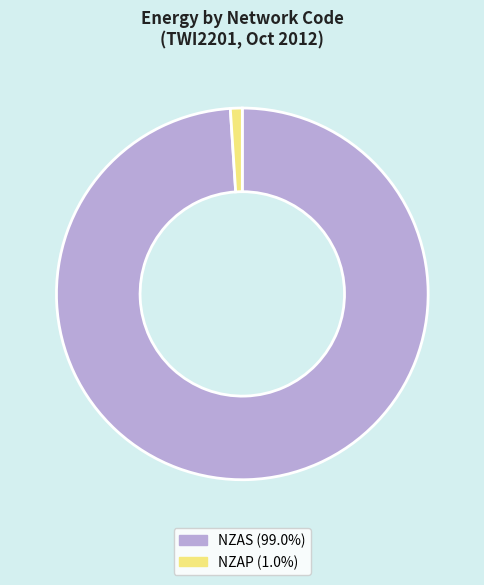

Combined, do NZAS (99.0%) and NZAP (1.0%) account for over 50%?

Yes